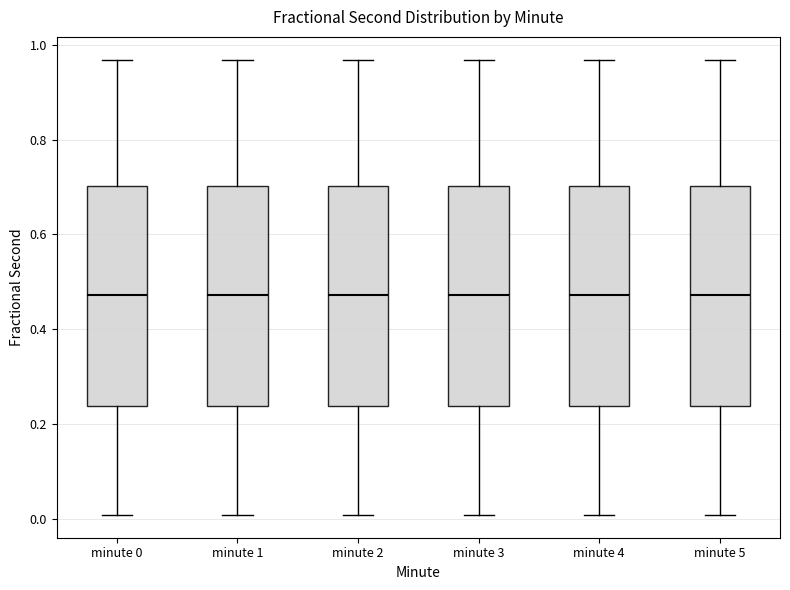

Reading left to right, read every box against the y-axis: the position of its median line, the range the box covers, and the ends of its whiskers. The values are not printed on the chart, so give them approximately, as read against the axis.

minute 0: median 0.48, box 0.24 to 0.70, whiskers 0.00 to 0.96
minute 1: median 0.48, box 0.24 to 0.70, whiskers 0.00 to 0.96
minute 2: median 0.48, box 0.24 to 0.70, whiskers 0.00 to 0.96
minute 3: median 0.48, box 0.24 to 0.70, whiskers 0.00 to 0.96
minute 4: median 0.48, box 0.24 to 0.70, whiskers 0.00 to 0.96
minute 5: median 0.48, box 0.24 to 0.70, whiskers 0.00 to 0.96